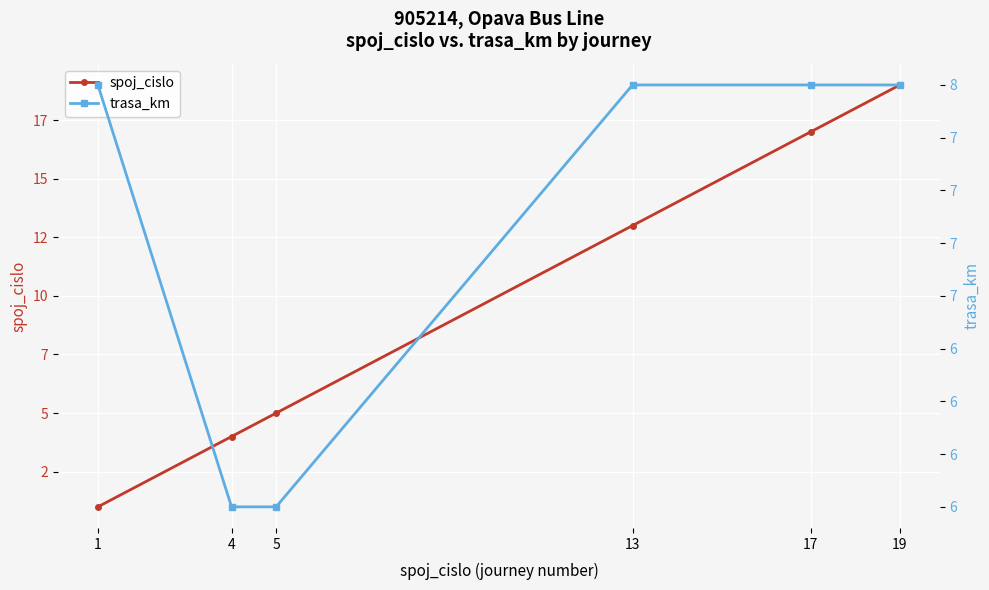

Which has a higher value, 5 or 1?

5